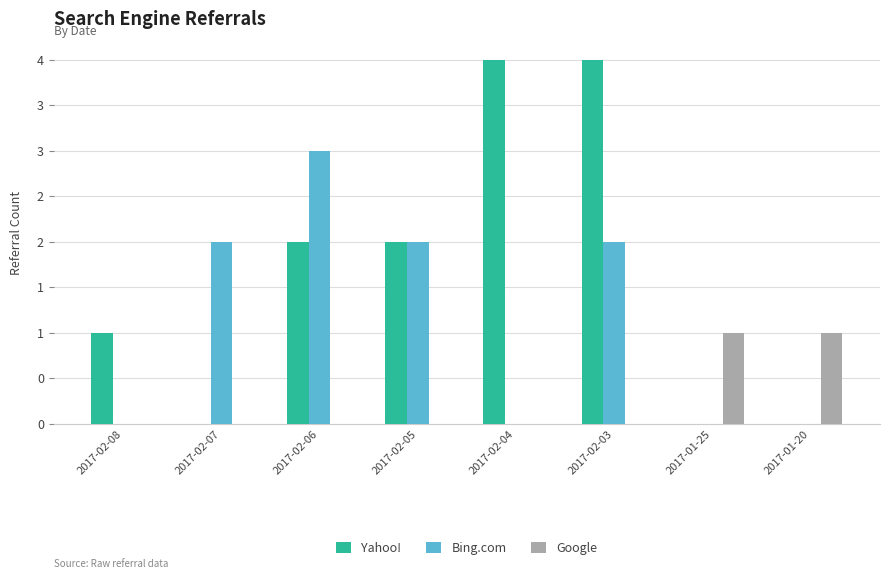

True or false: Yahoo! has a value of 0 at 2017-02-07.

True